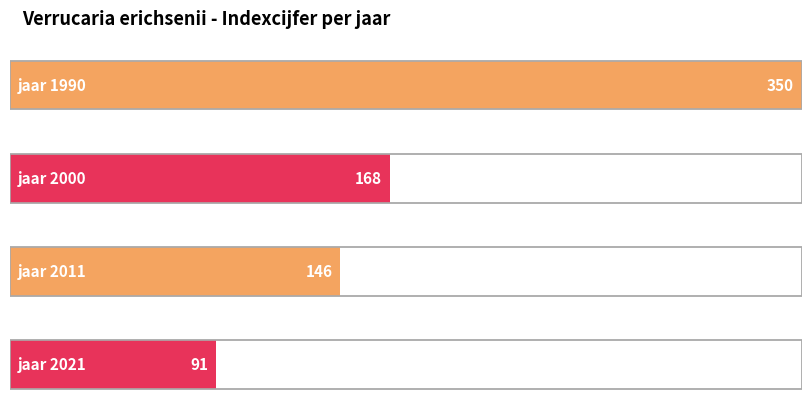

Where does the data first go above 168?

1990